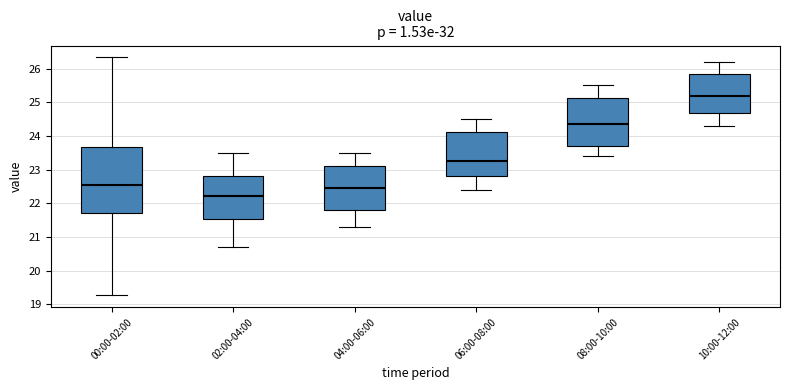

Which box has the lowest median line?

02:00-04:00